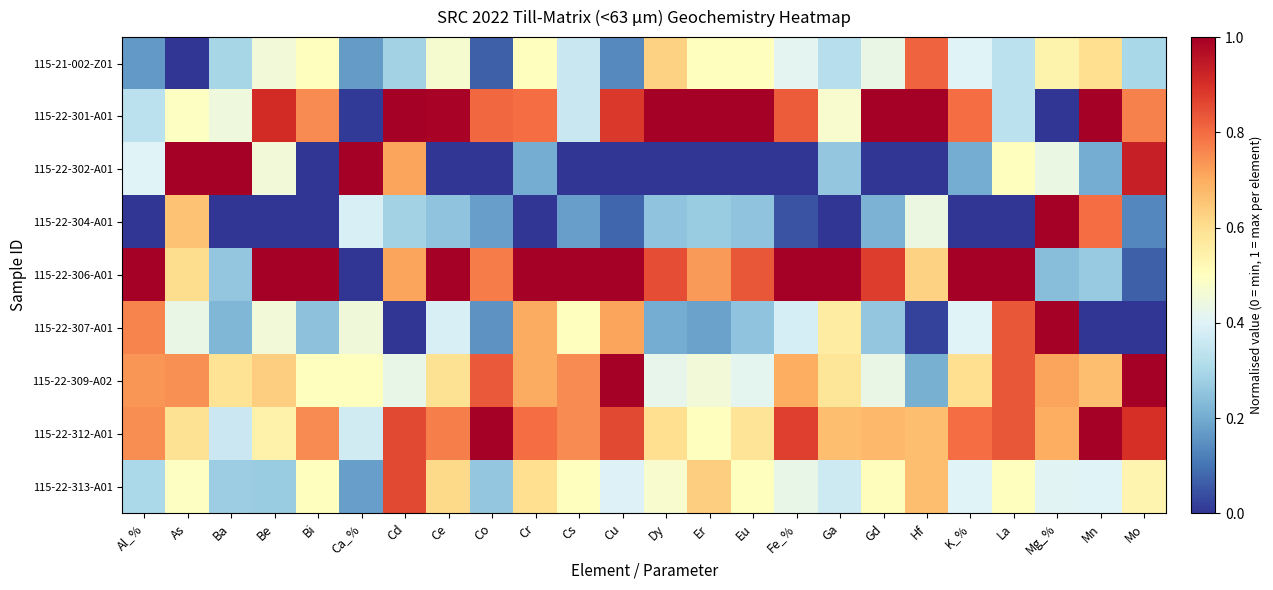

Which label corresponds to the largest value in the chart?

Cd